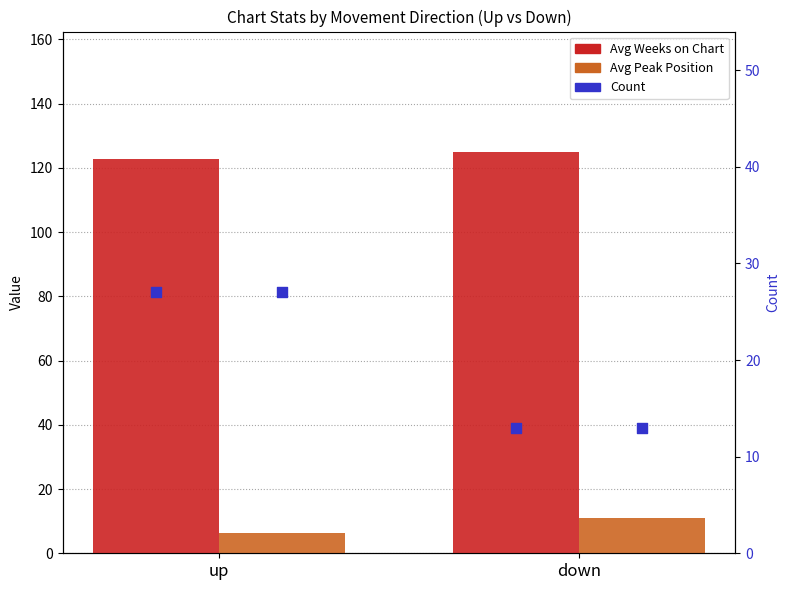

Which series contains the highest Y value?

Avg Weeks on Chart